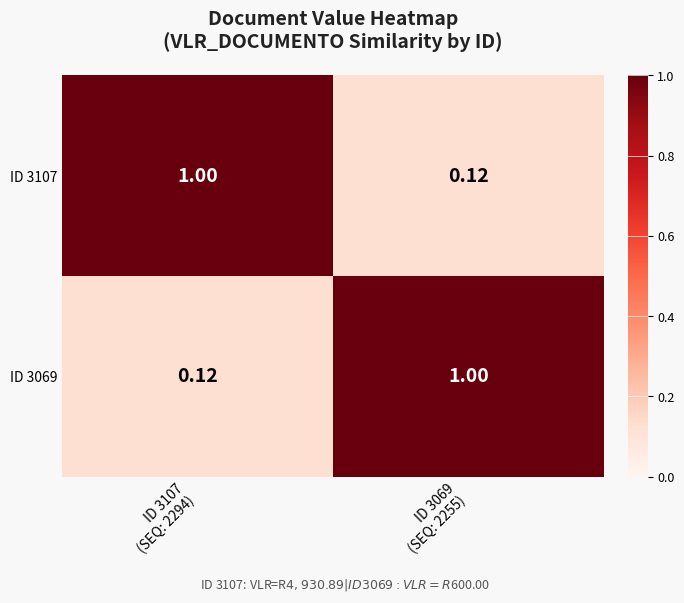

Reading right to left, transcribe all the data shown in this chart.

ID 3107: ID 3069
(SEQ: 2255)=0.1	ID 3107
(SEQ: 2294)=1.0
ID 3069: ID 3069
(SEQ: 2255)=1.0	ID 3107
(SEQ: 2294)=0.1